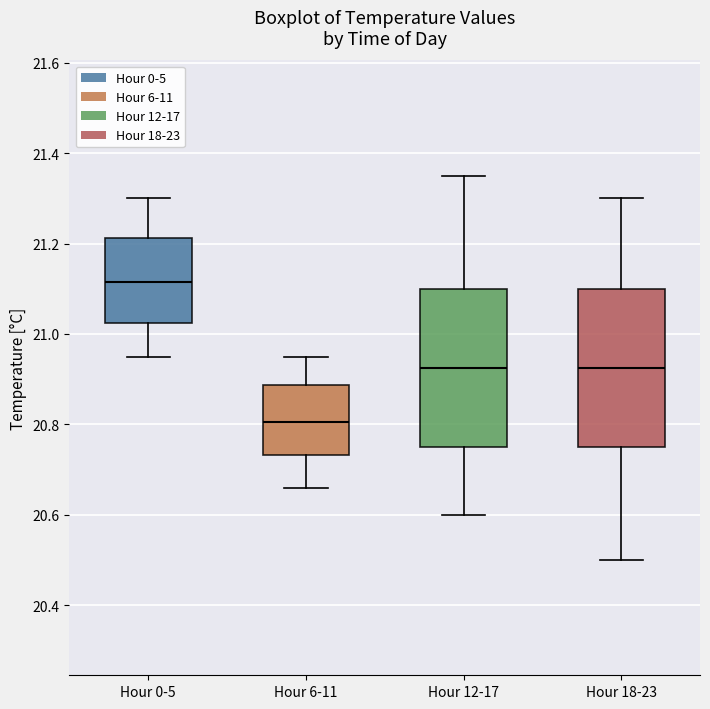

Which box has the lowest median line?

Hour 6-11